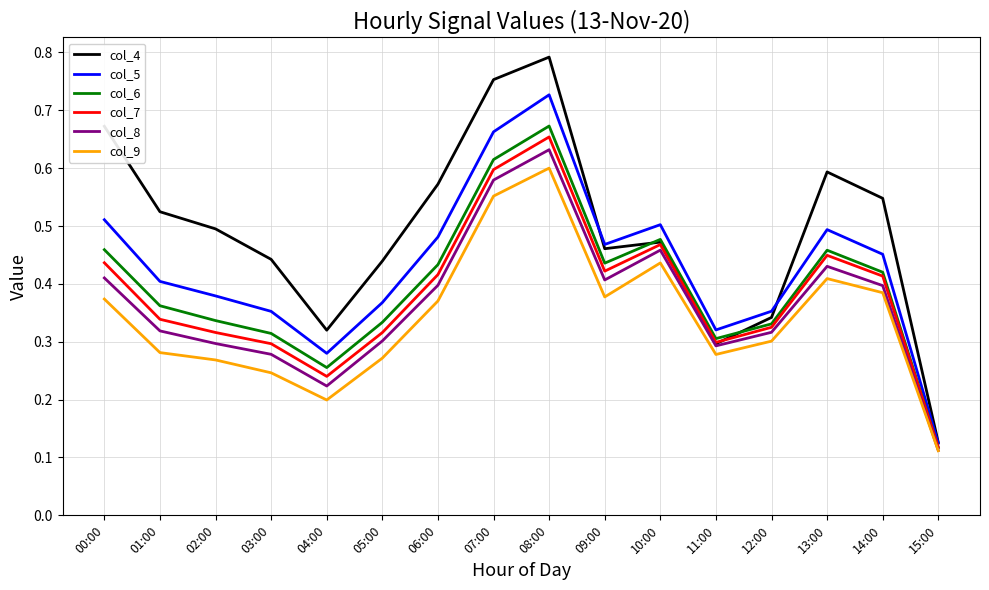

At which label does col_6 reach its peak?

08:00